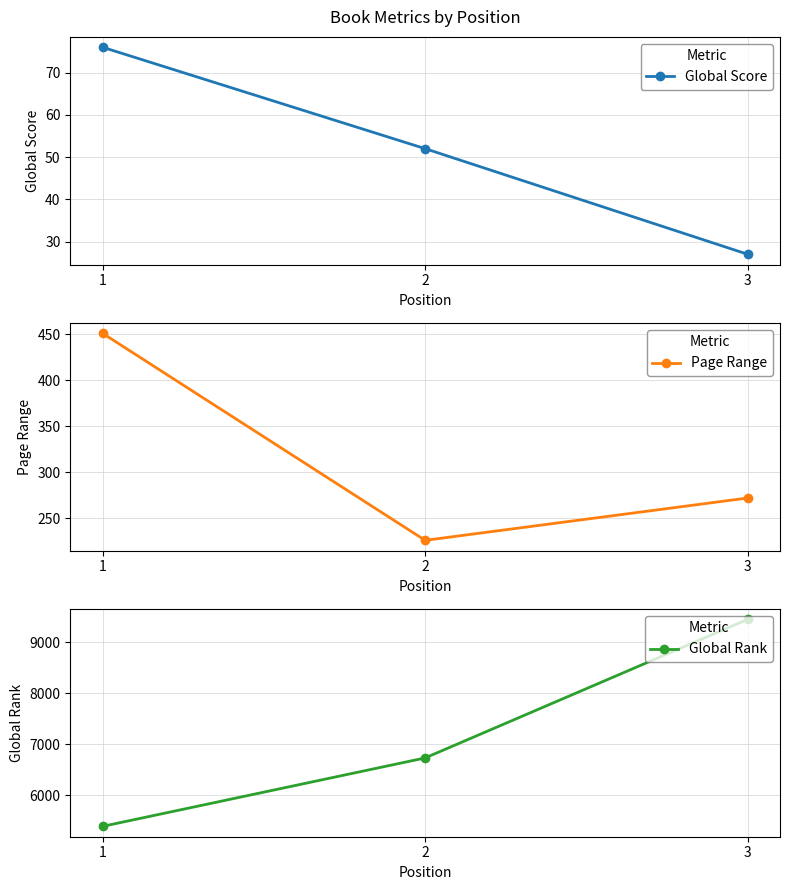

What is the value of the Global Score point at the 2nd from the left?

52